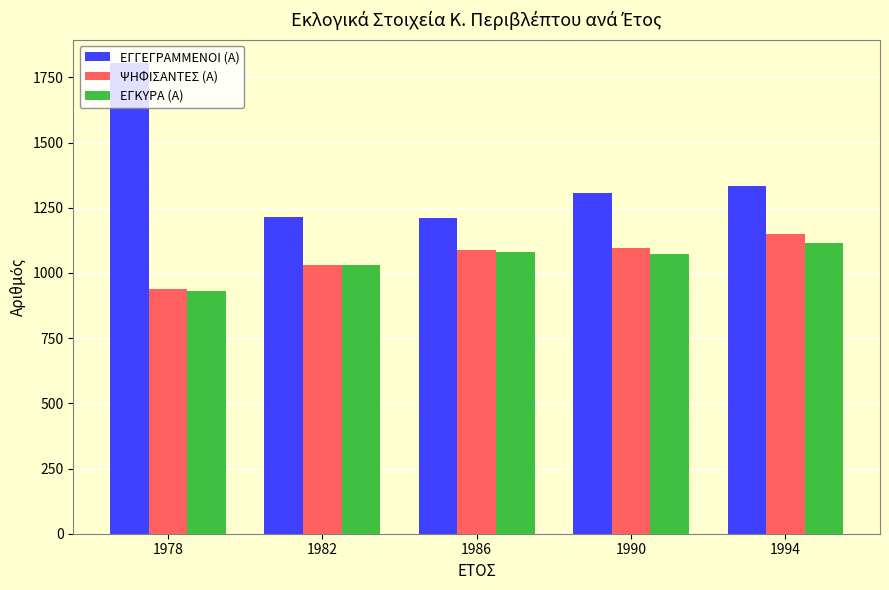

What is the difference between the second highest and minimum values in the ΕΓΓΕΓΡΑΜΜΕΝΟΙ (Α) series?

123